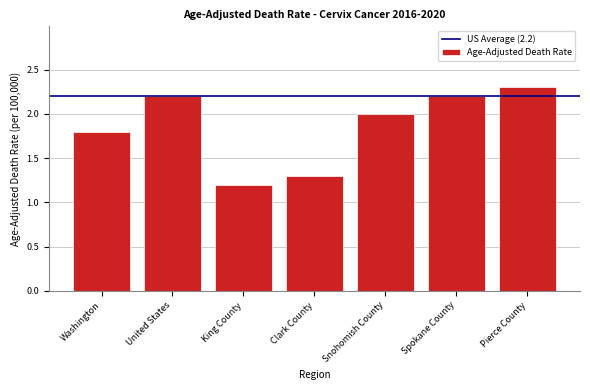

Reading left to right, list all the values displayed in this chart.

1.8	2.2	1.2	1.3	2.0	2.2	2.3